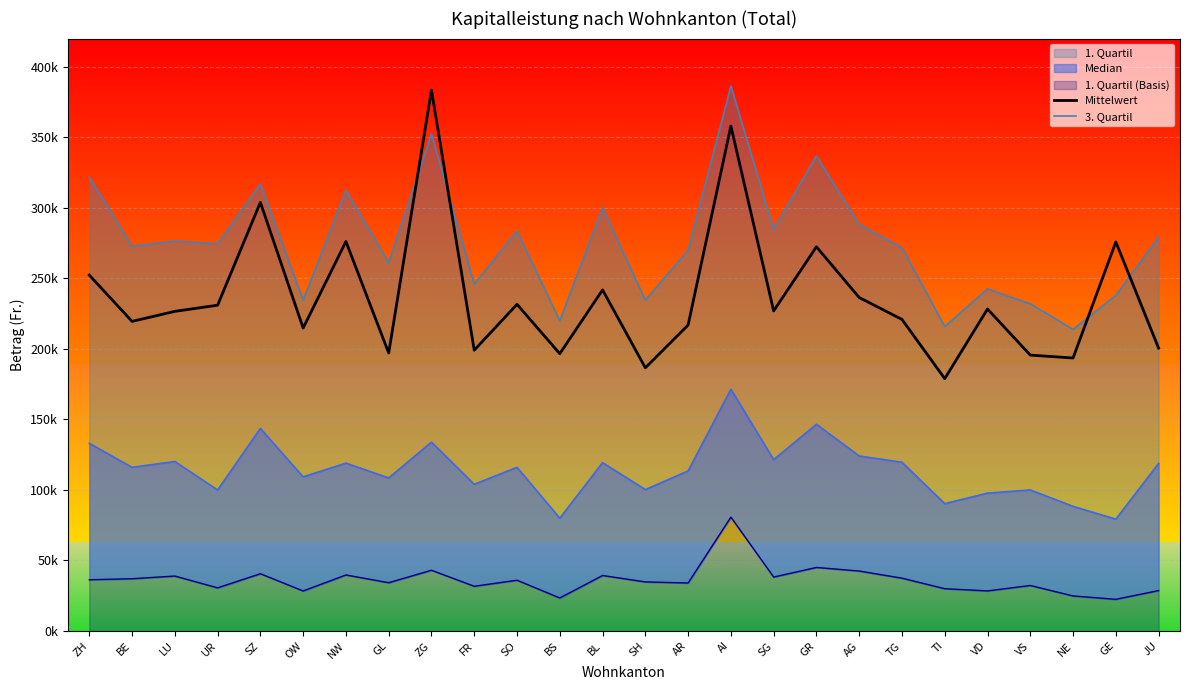

How many interior local valleys does the Mittelwert series have?

9